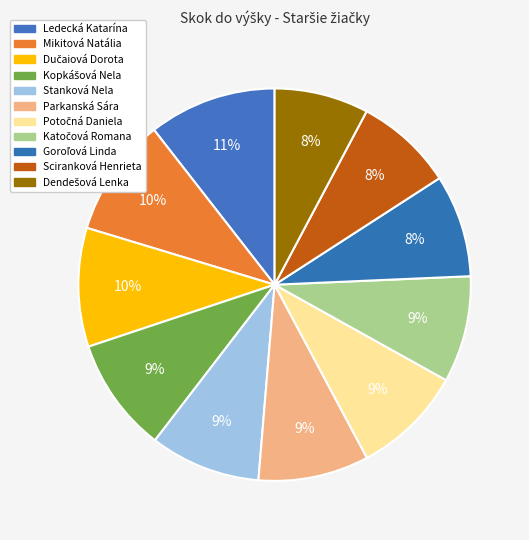

Do Katočová Romana and Dendešová Lenka together represent more than half of the pie?

No